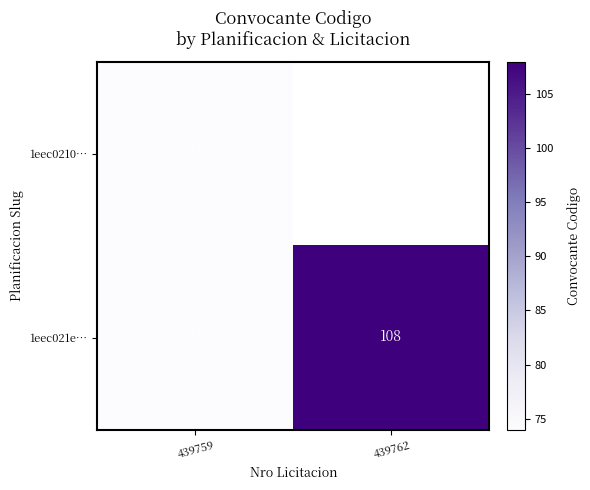

List the labels in order of 1eec021e… value, smallest first.

439759, 439762